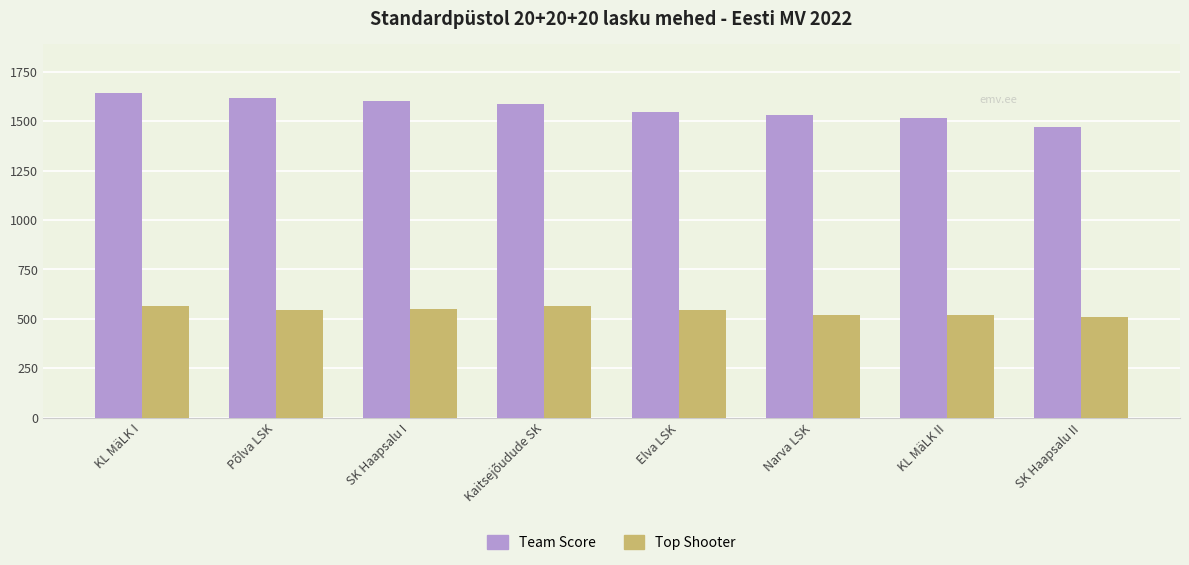

At how many categories does at least one series exceed 1147?

8